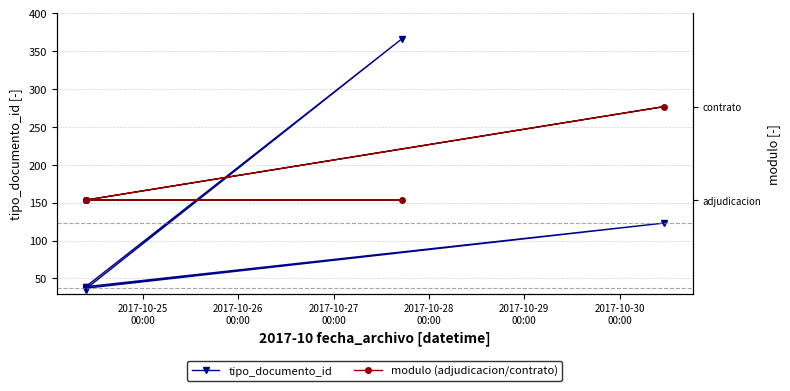

Is the value of tipo_documento_id at 2017-10-28
00:00 greater than the value of modulo (adjudicacion/contrato) at 2017-10-25
00:00?

Yes